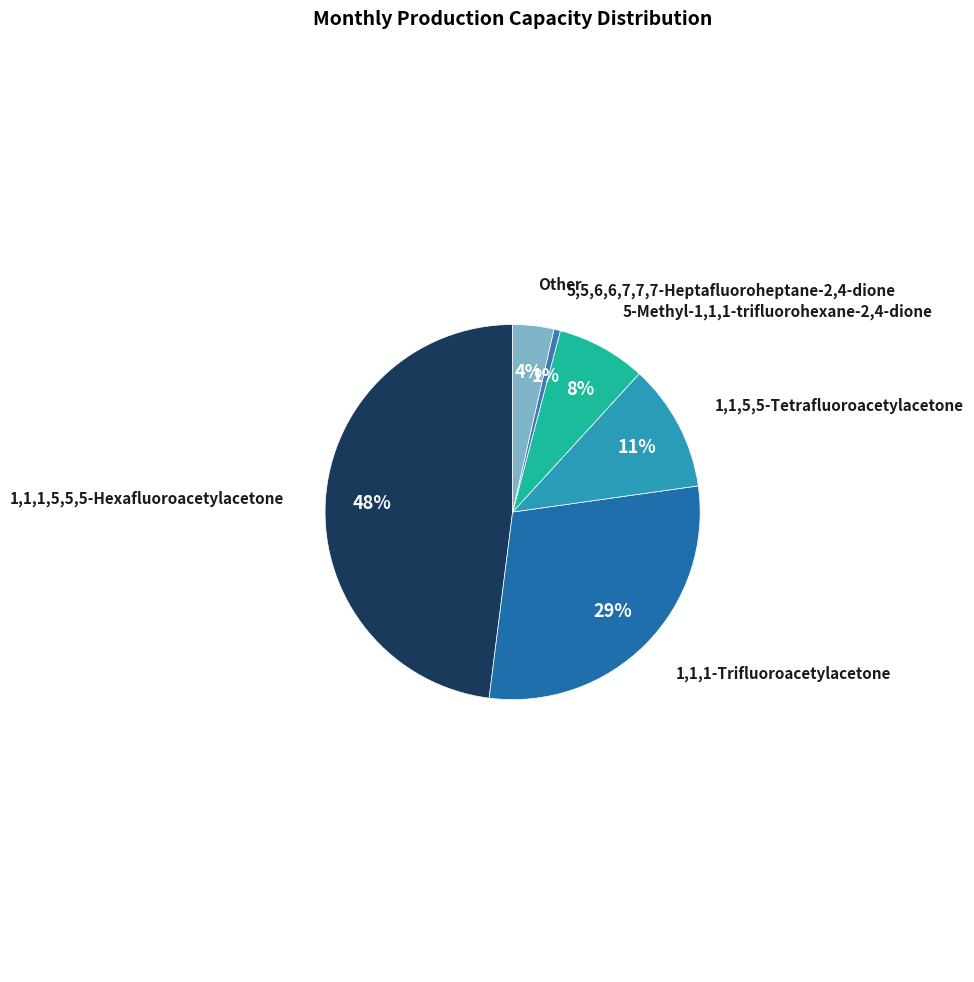

How many segments does this pie chart have?

6